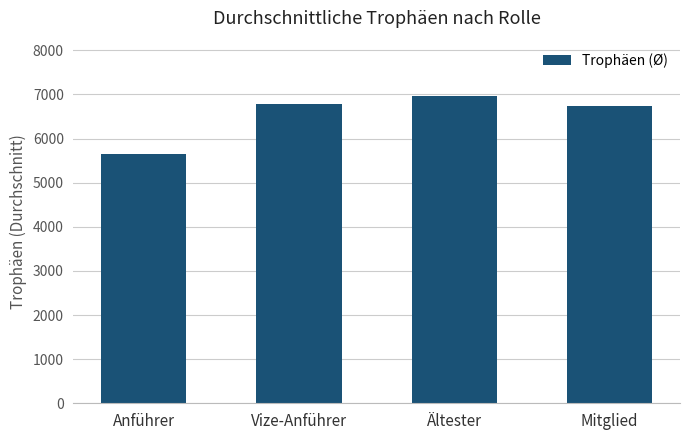

What is the minimum value shown in the chart?

5659